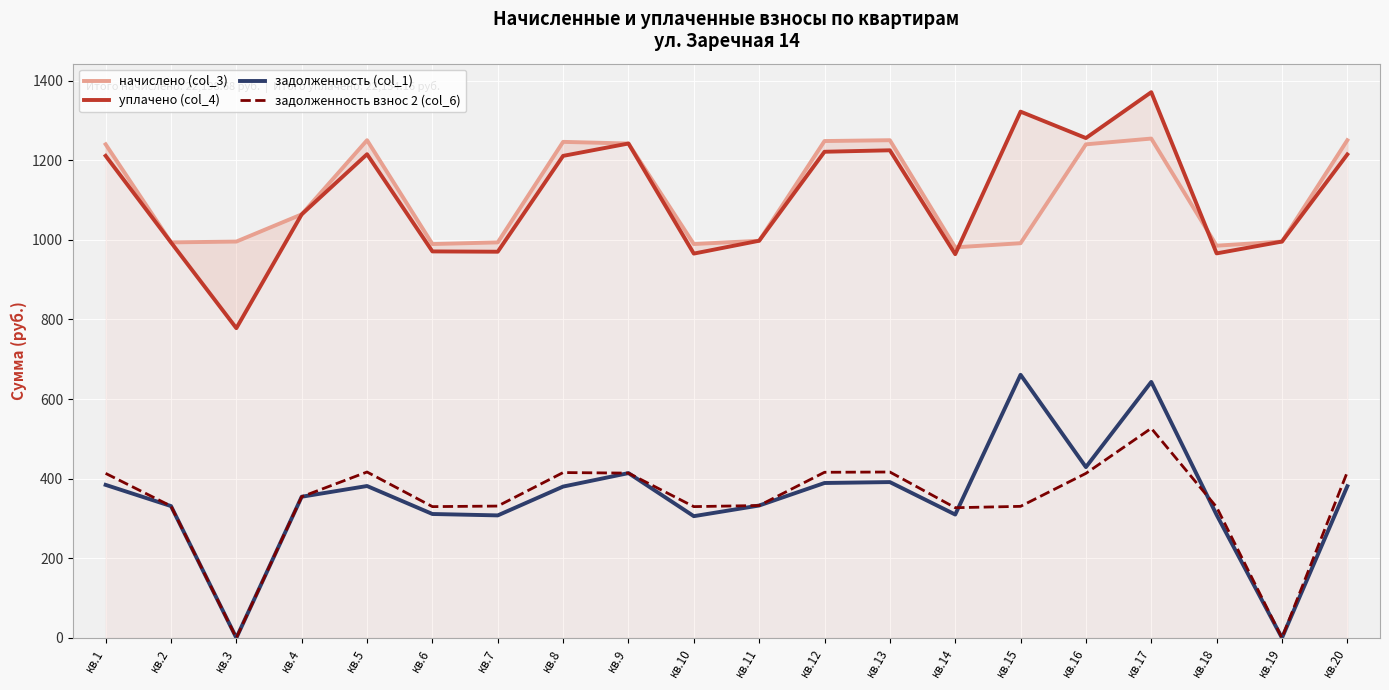

What value does the задолженность взнос 2 (col_6) series have at кв.15?

330.5